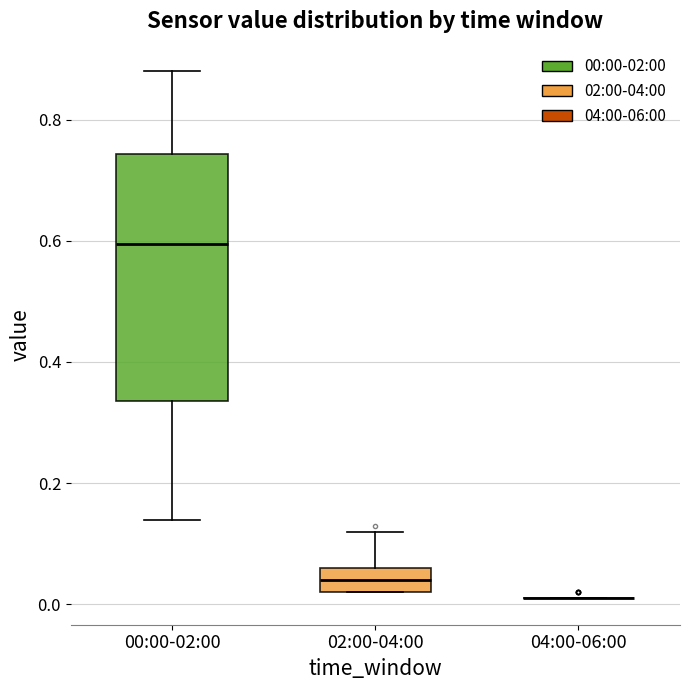

Which box is the tallest, from its lower edge to its upper edge?

00:00-02:00